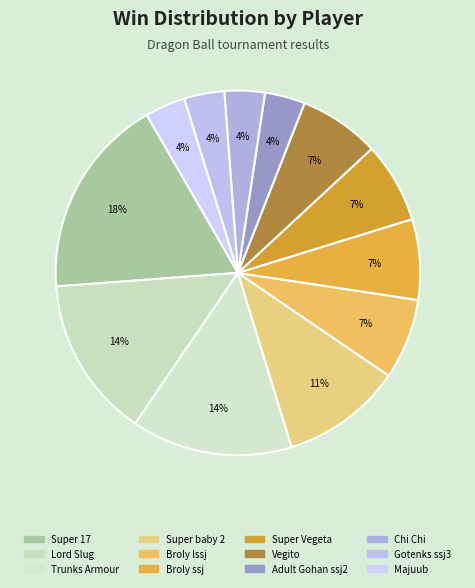

Which slice is the largest?

Super 17